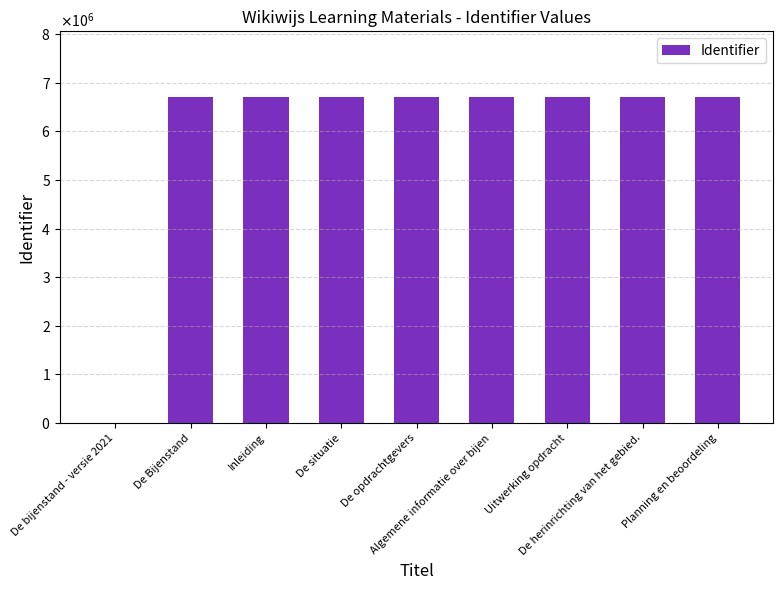

The chart shows a value of 6714486 at Planning en beoordeling. True or false?

True